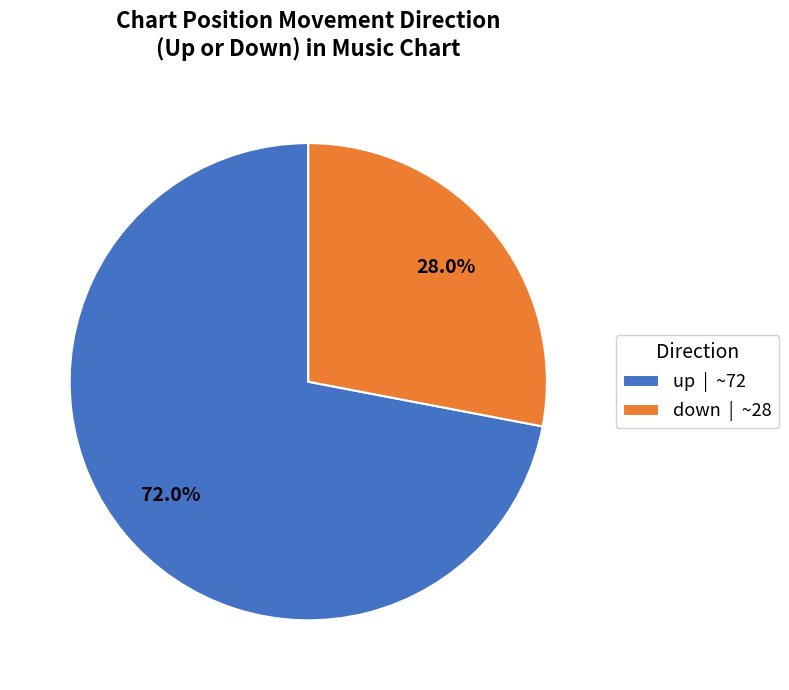

Which slice is the smallest?

down